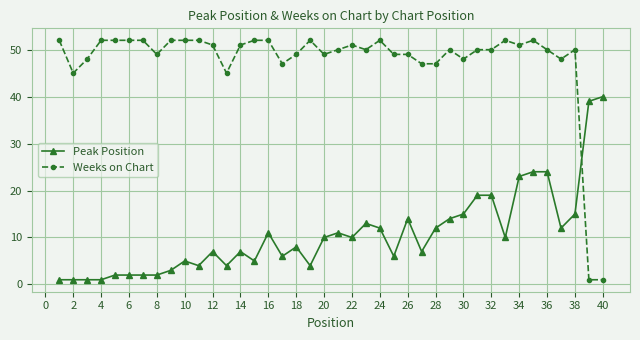

Does the chart have visible grid lines?

Yes